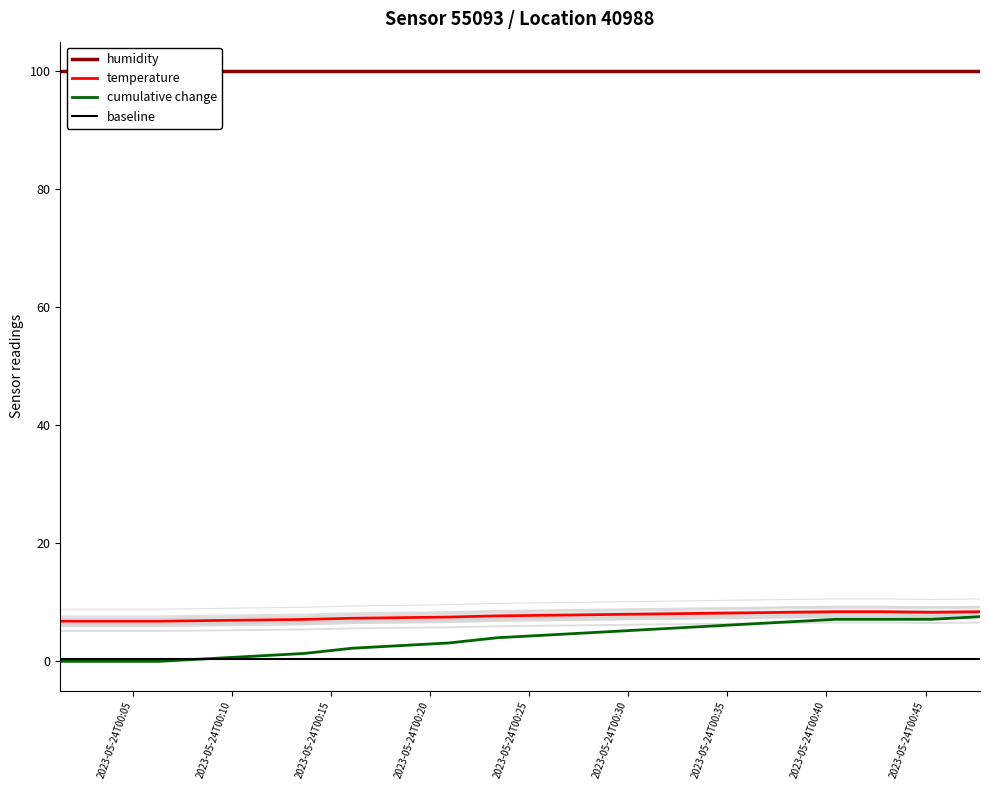

True or false: temperature and baseline intersect in this chart.

False